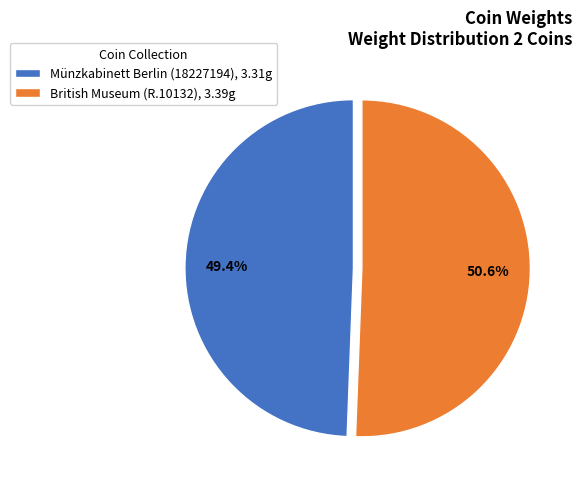

Which slice is the smallest?

Münzkabinett Berlin (18227194)